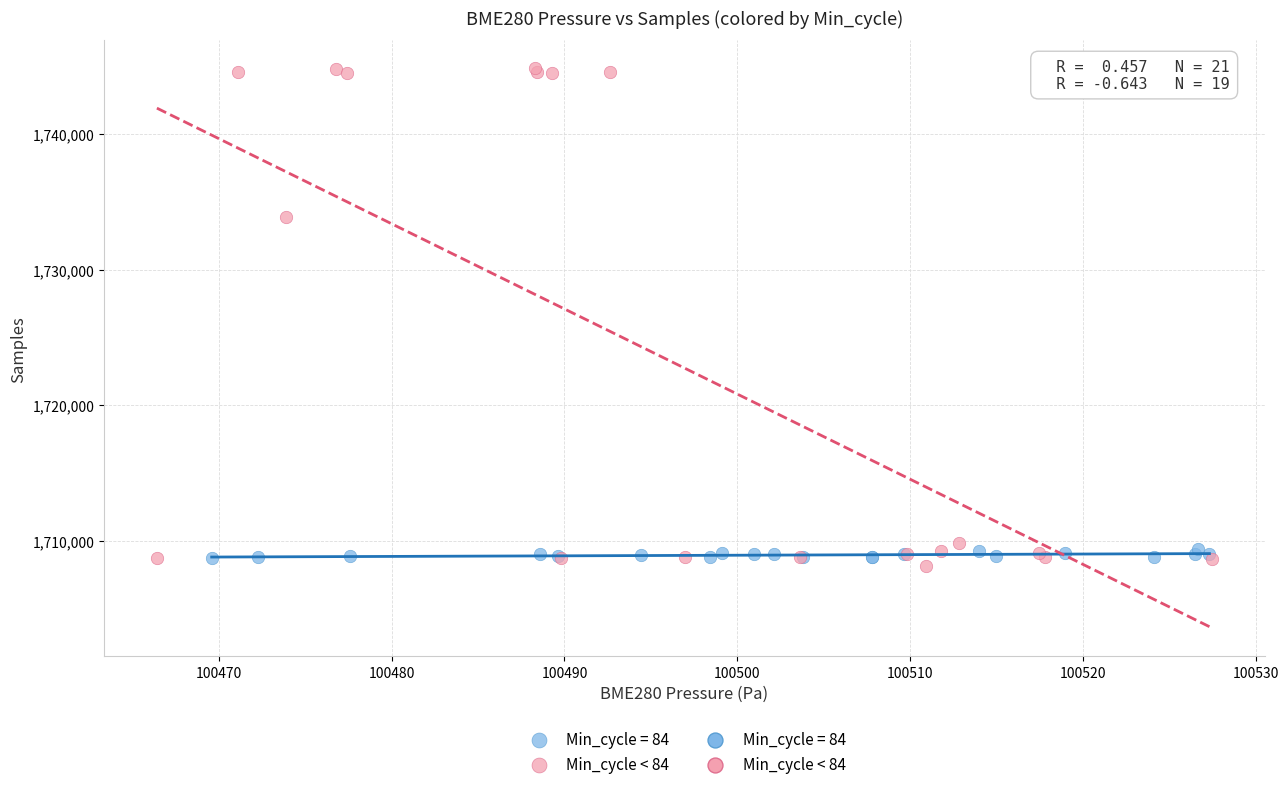

Which series reaches the maximum Y coordinate?

Min_cycle < 84